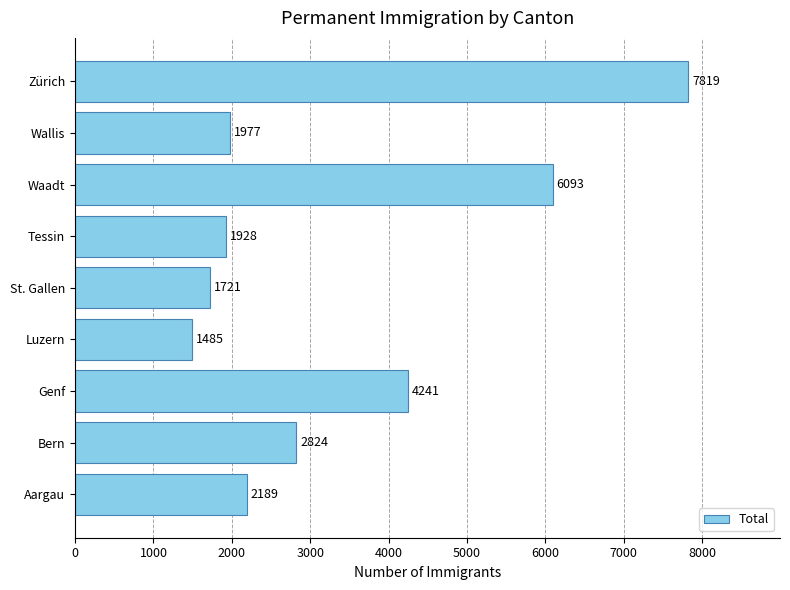

What is the change in value from Bern to St. Gallen?

-1103